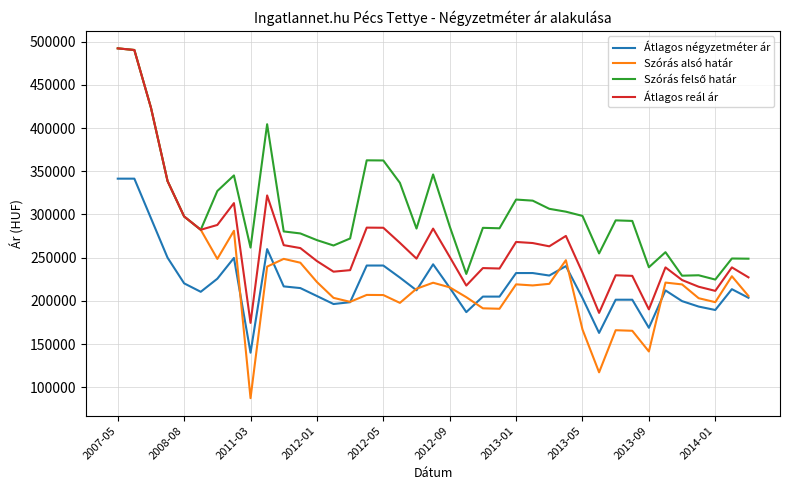

Which series has the largest range (max minus min)?

Szórás alsó határ